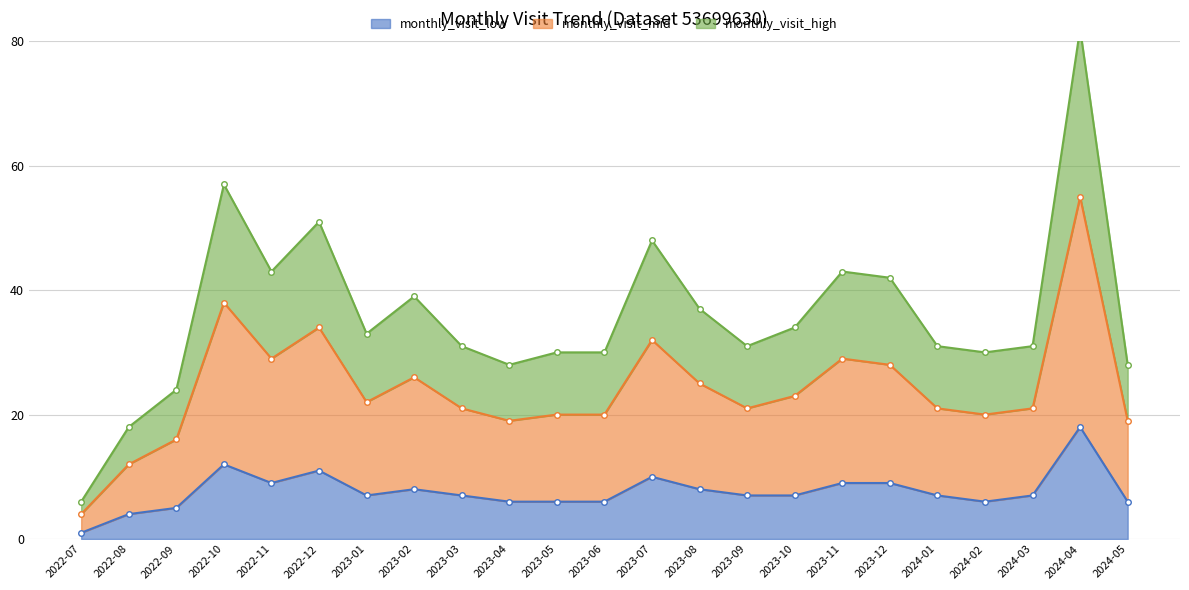

At which category is the sum across all series the highest?

2024-04